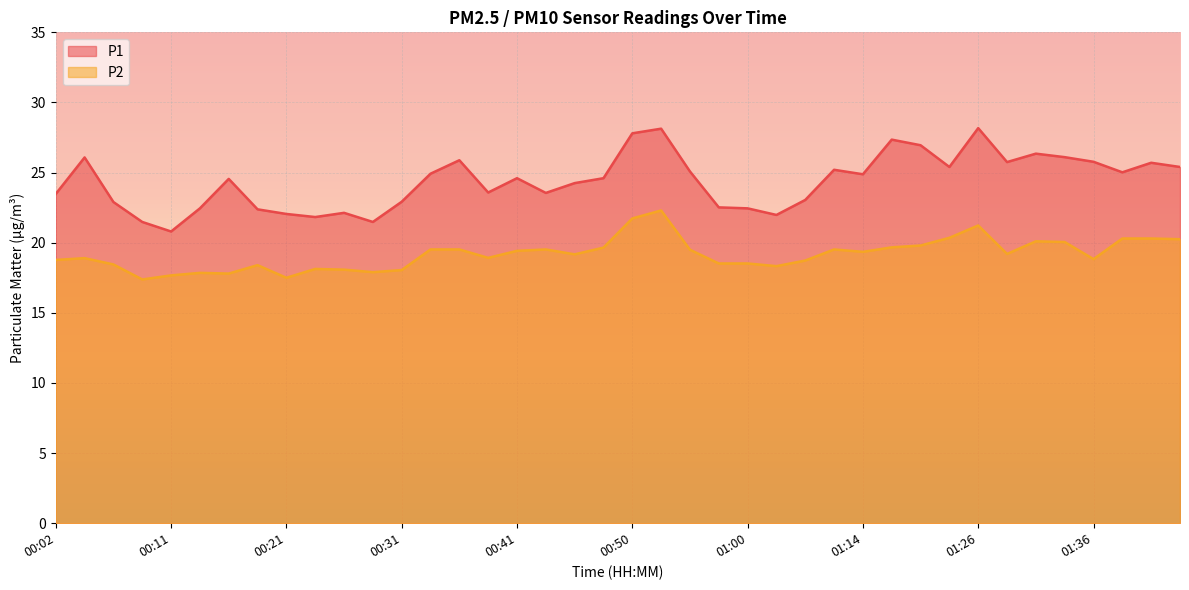

What are all the series names shown in the legend?

P1, P2